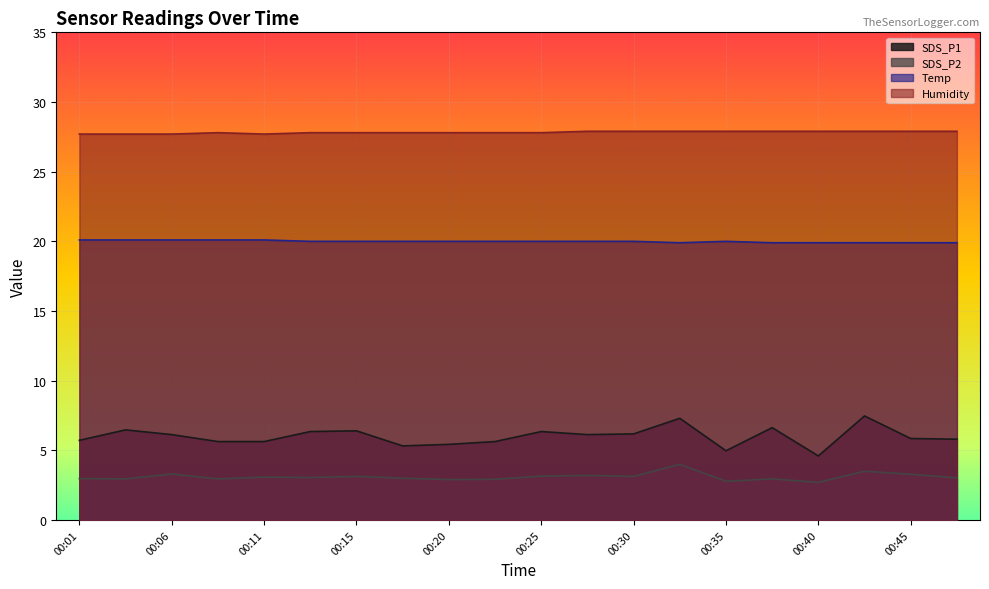

What is the difference between the Temp values at 00:25 and 00:08?

0.1